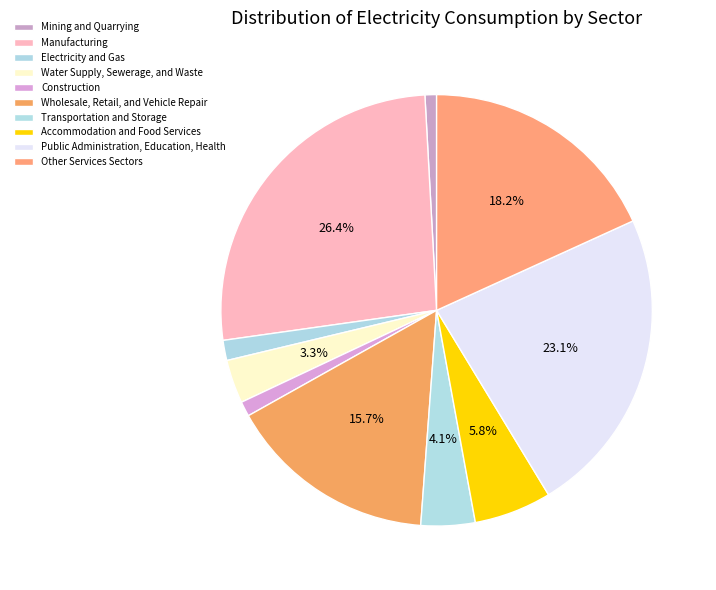

Rank the categories by value from lowest to highest.

Mining and Quarrying, Construction, Electricity and Gas, Water Supply, Sewerage, and Waste, Transportation and Storage, Accommodation and Food Services, Wholesale, Retail, and Vehicle Repair, Other Services Sectors, Public Administration, Education, Health, Manufacturing